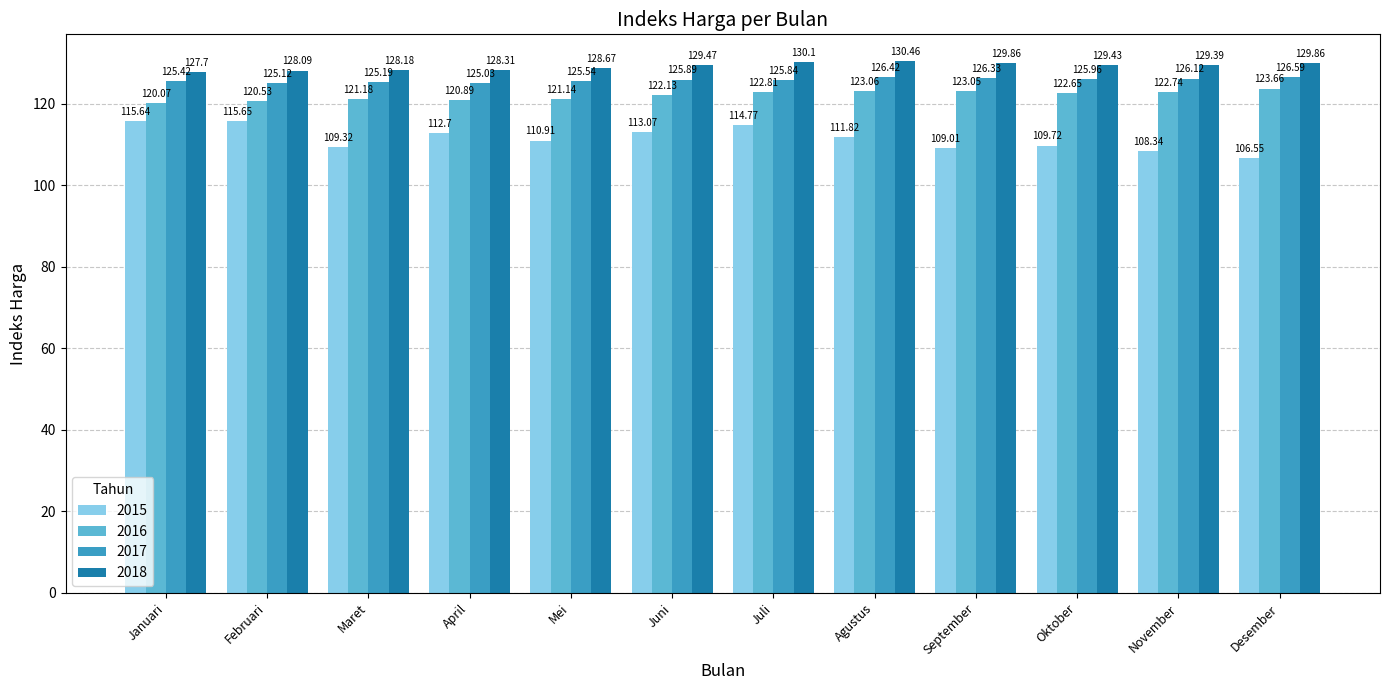

What is the difference between the maximum and minimum values in the 2018 series?

2.8